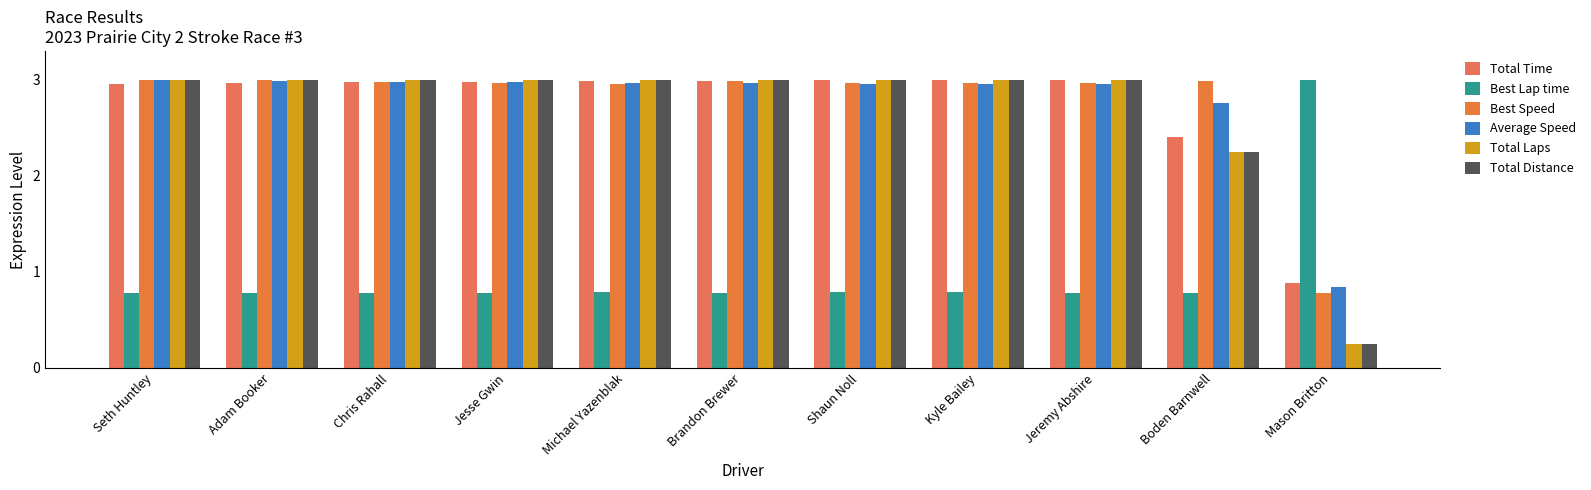

At which label is Best Speed closest to 1?

Mason Britton